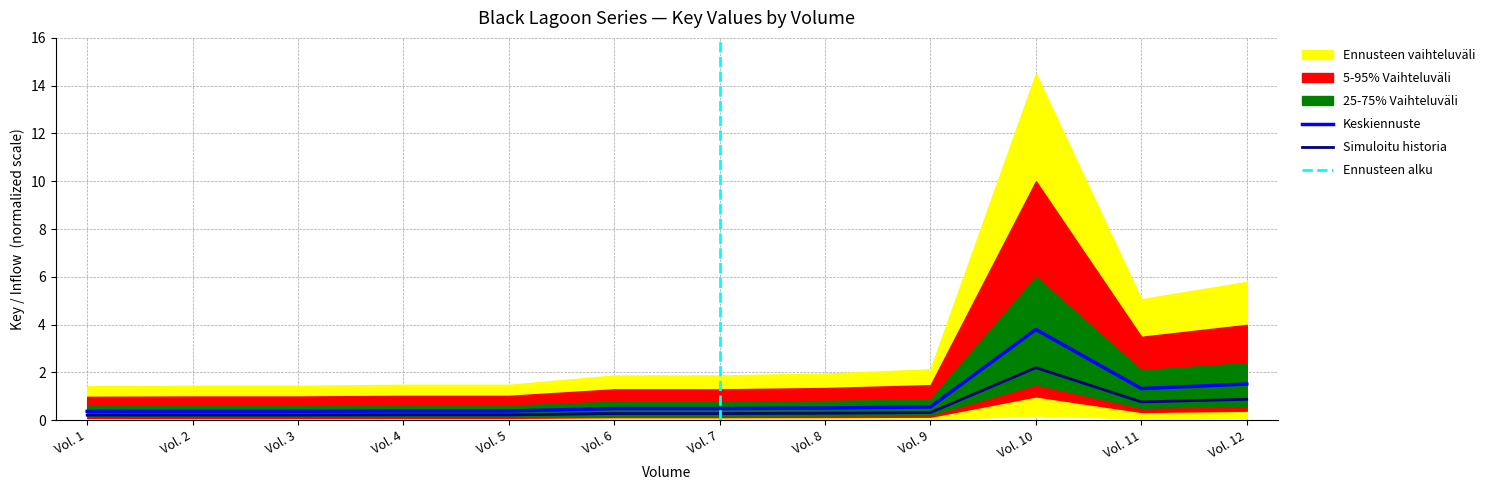

Is it true that the value at Vol. 5 is 0.1?

False